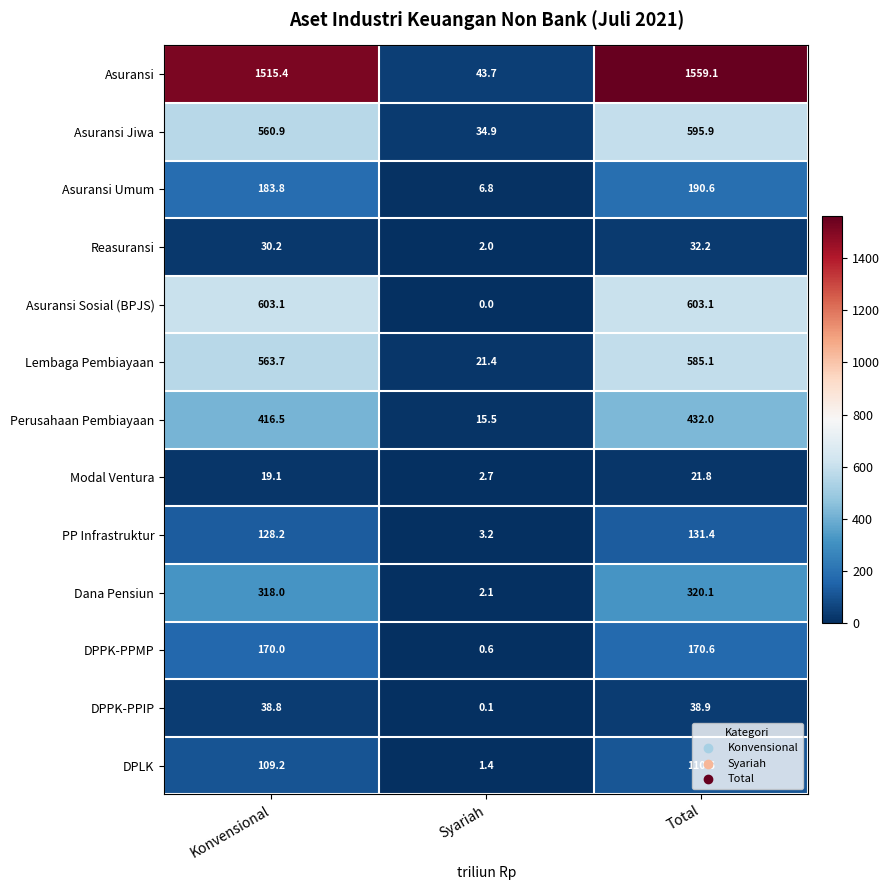

How many categories are shown in the chart?

3